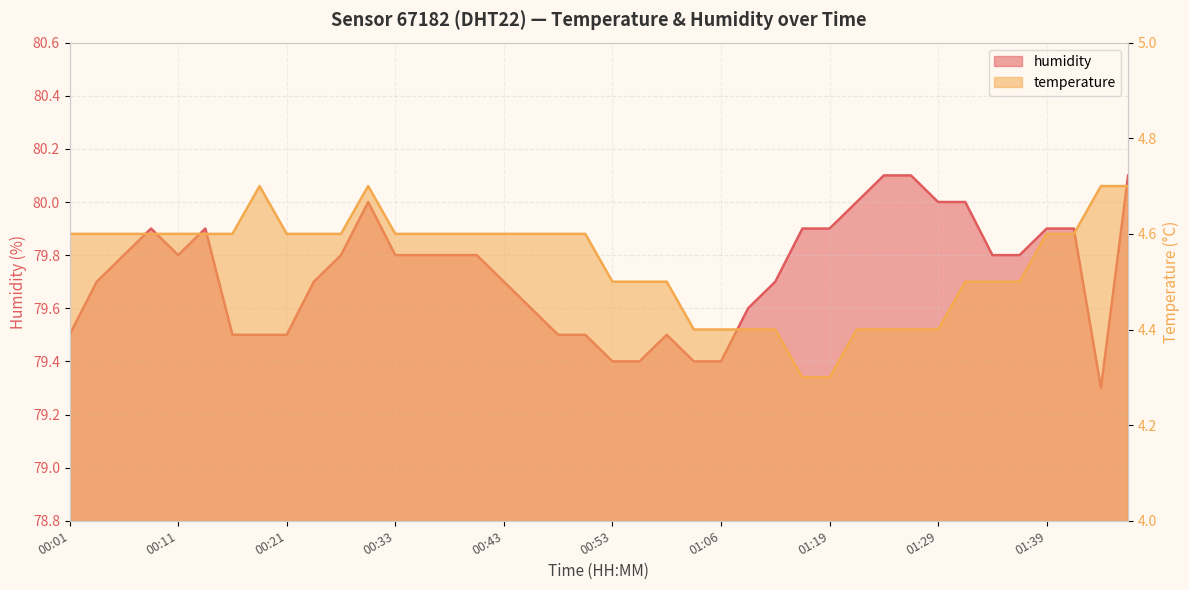

Is it true that humidity equals 47.0 at 01:29?

False